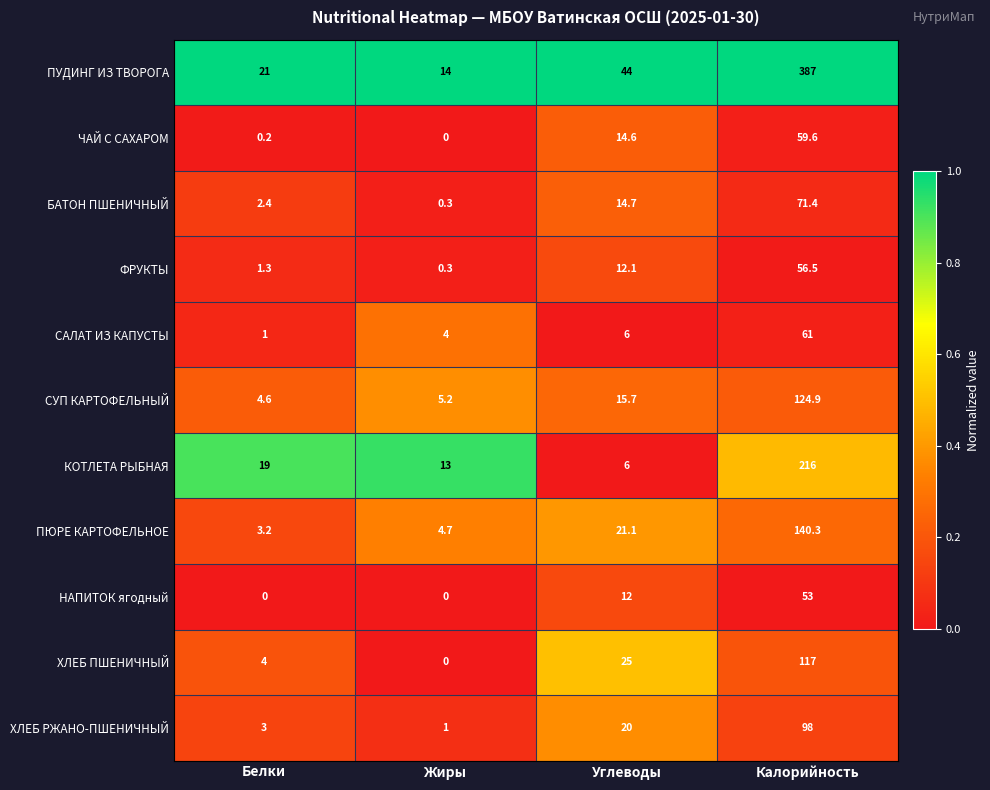

True or false: ФРУКТЫ has a value of 0.3 at Белки.

False